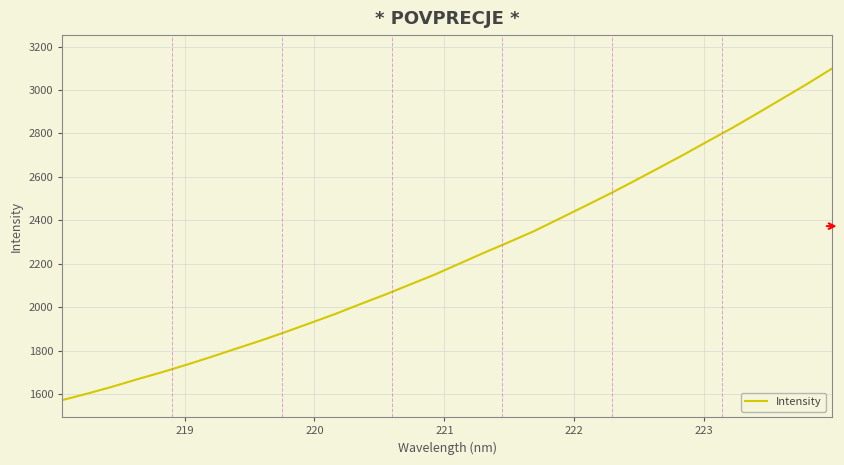

What is the difference between the maximum and minimum values?

1525.4